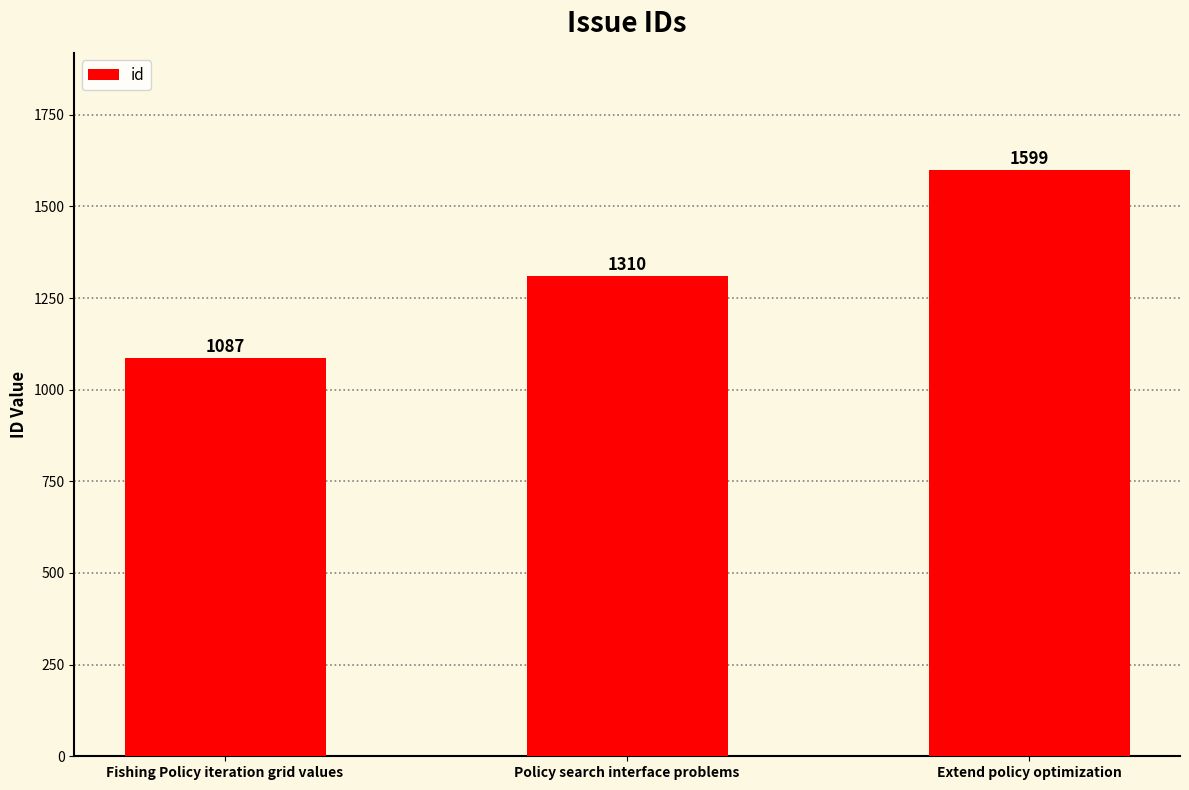

Between Policy search interface problems and Extend policy optimization, which is larger?

Extend policy optimization